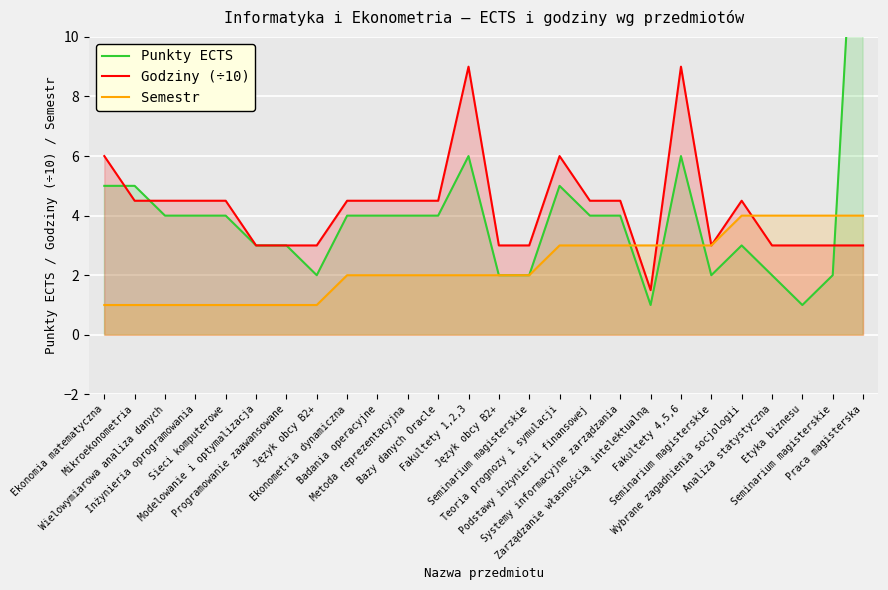

What is the average value of the Semestr series?

2.3